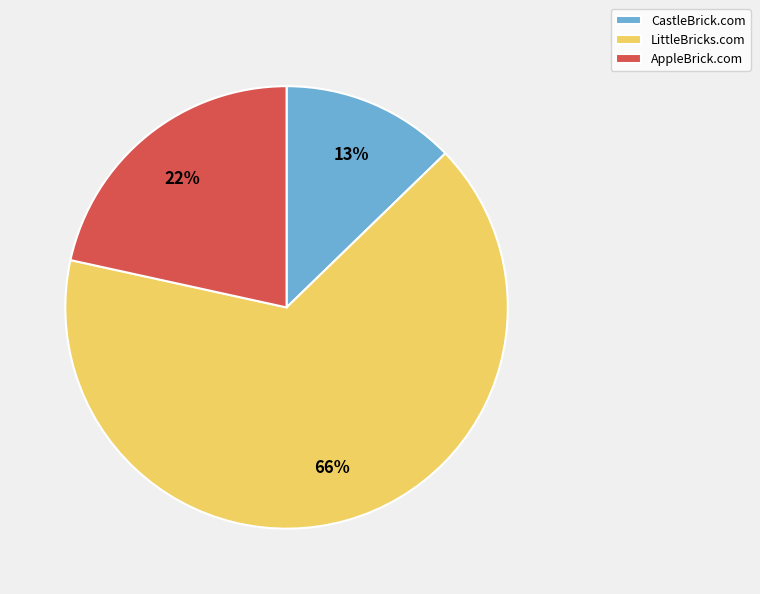

Is CastleBrick.com the majority of the pie?

No